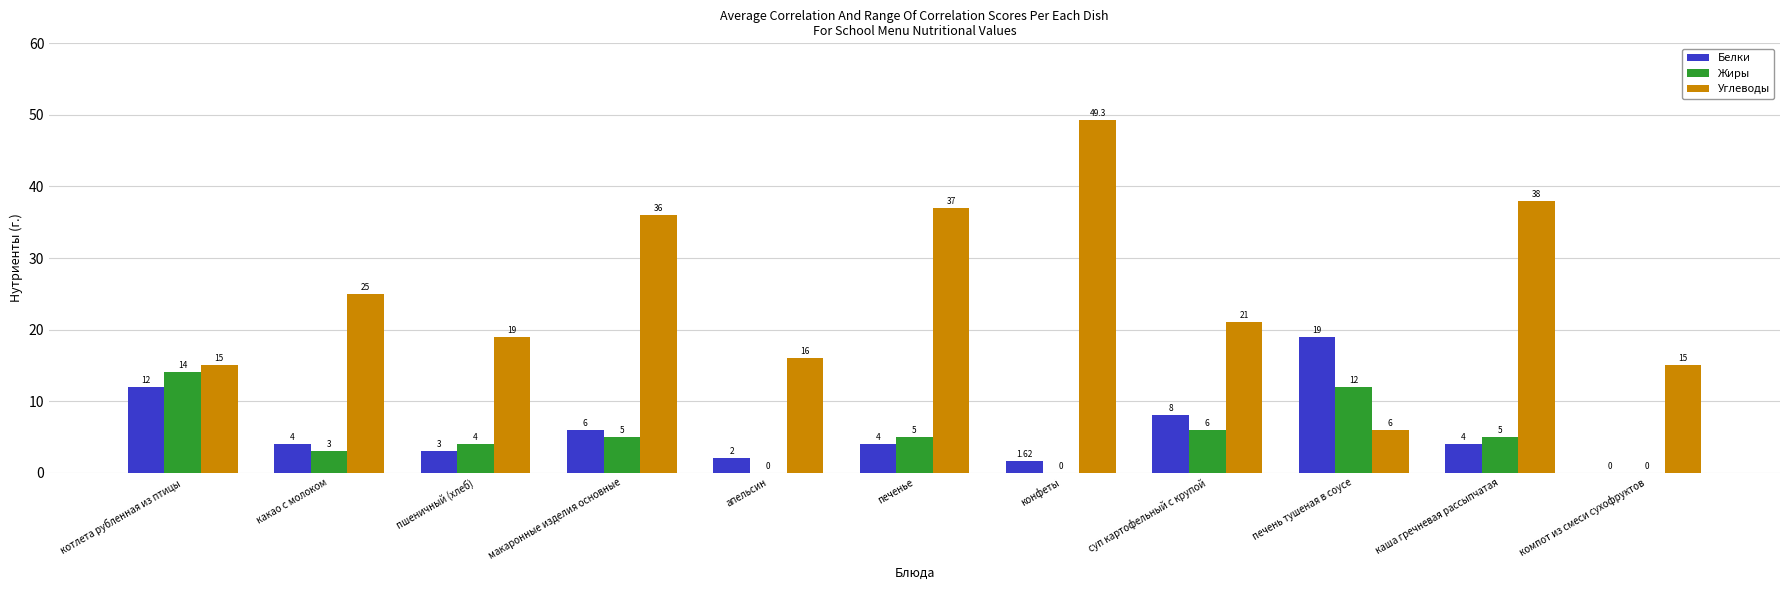

Which series has the largest total across all categories?

Углеводы